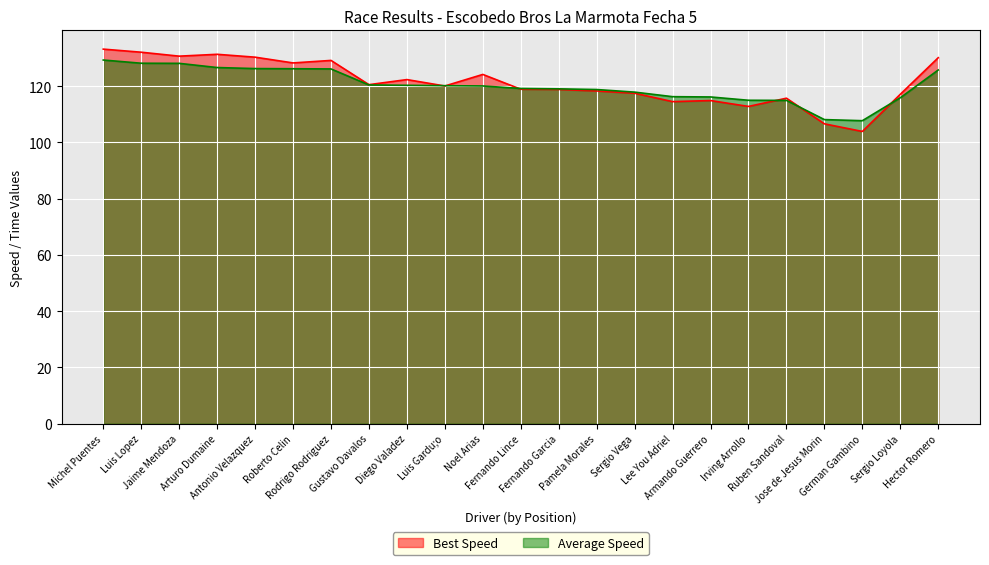

Where do Best Speed and Best Lap time first cross each other?

Diego Valadez and Luis Gardu;o